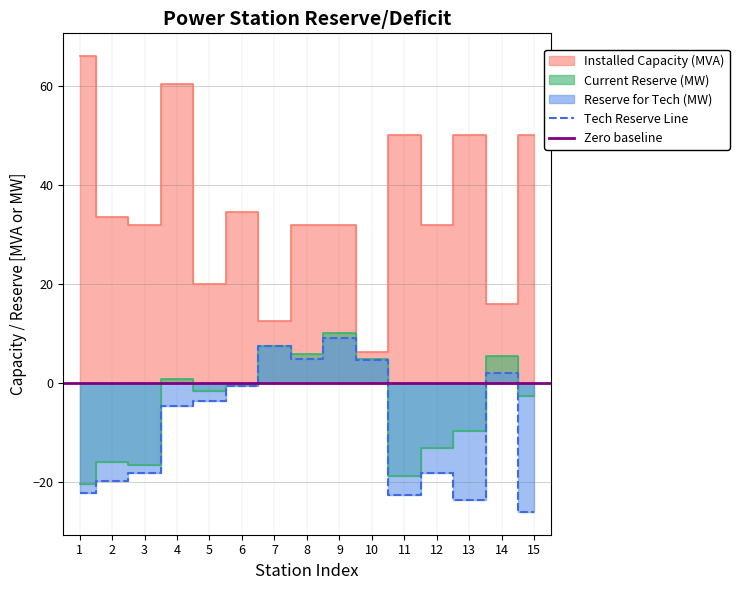

Reading left to right, what are all the values shown in this chart?

Installed Capacity (MVA): 1=66.0	2=33.6	3=32.0	4=60.3	5=20.0	6=34.5	7=12.5	8=32.0	9=32.0	10=6.3	11=50.0	12=32.0	13=50.0	14=16.0	15=50.0
Current Reserve (MW): 1=-20.3	2=-15.9	3=-16.6	4=0.8	5=-1.5	6=-0.3	7=7.6	8=5.8	9=10.0	10=4.9	11=-18.7	12=-13.0	13=-9.6	14=5.4	15=-2.6
Reserve for Tech (MW): 1=-22.1	2=-19.7	3=-18.2	4=-4.5	5=-3.6	6=-0.6	7=7.5	8=5.0	9=9.1	10=4.6	11=-22.6	12=-18.2	13=-23.6	14=2.0	15=-26.0